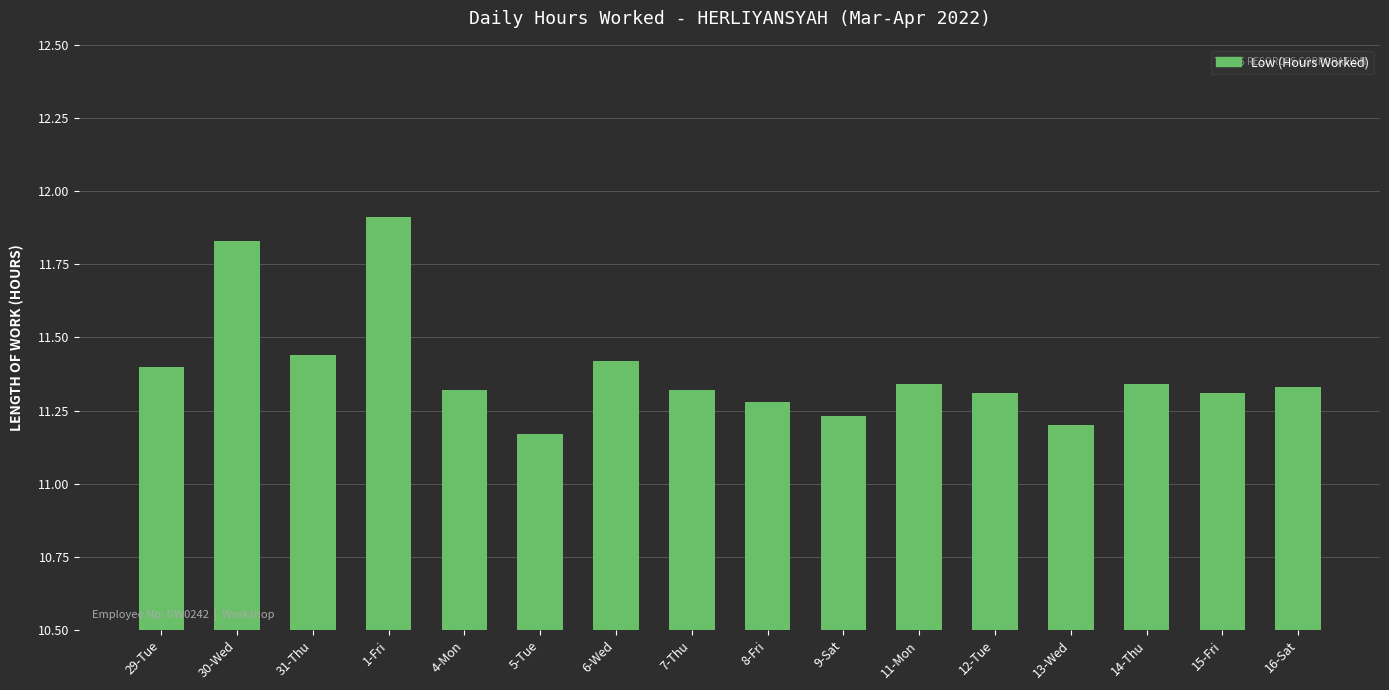

What is the value of the 4th bar from the left?

11.9